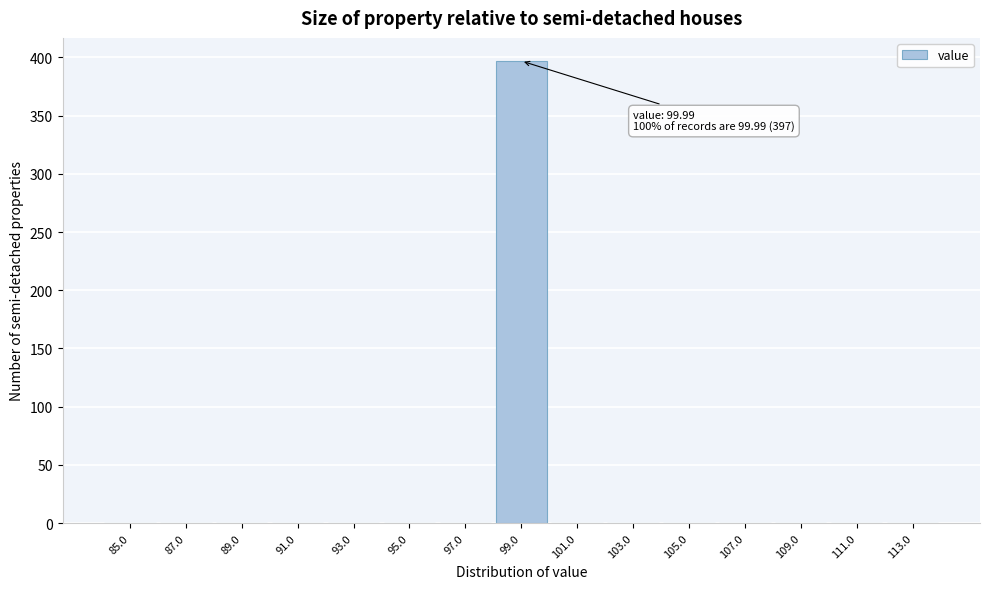

Reading left to right, what are all the values shown in this chart?

85.0=0	87.0=0	89.0=0	91.0=0	93.0=0	95.0=0	97.0=0	99.0=397	101.0=0	103.0=0	105.0=0	107.0=0	109.0=0	111.0=0	113.0=0